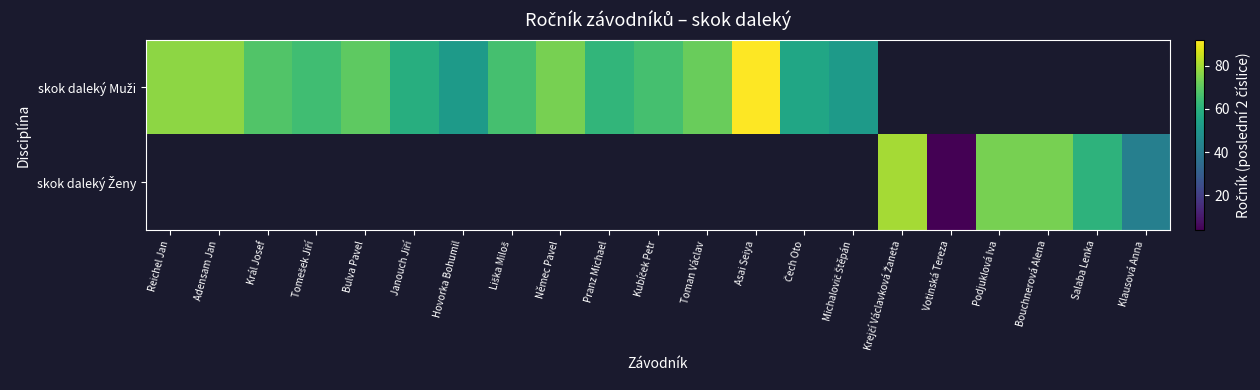

How many values in skok daleký Muži are above zero?

15